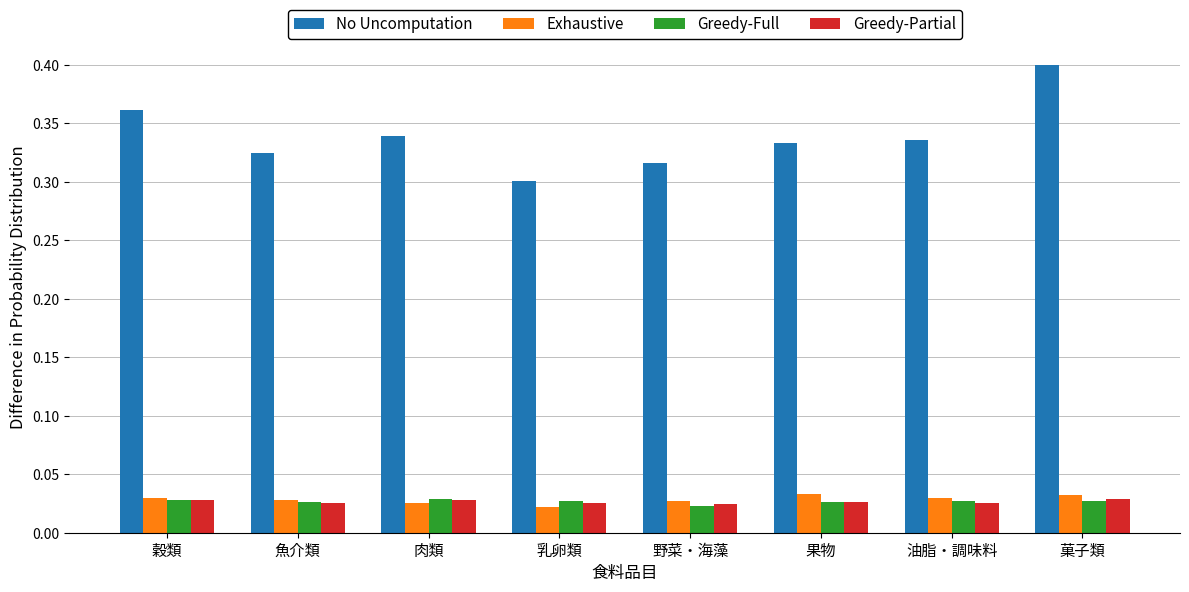

At which label is No Uncomputation closest to 0?

乳卵類